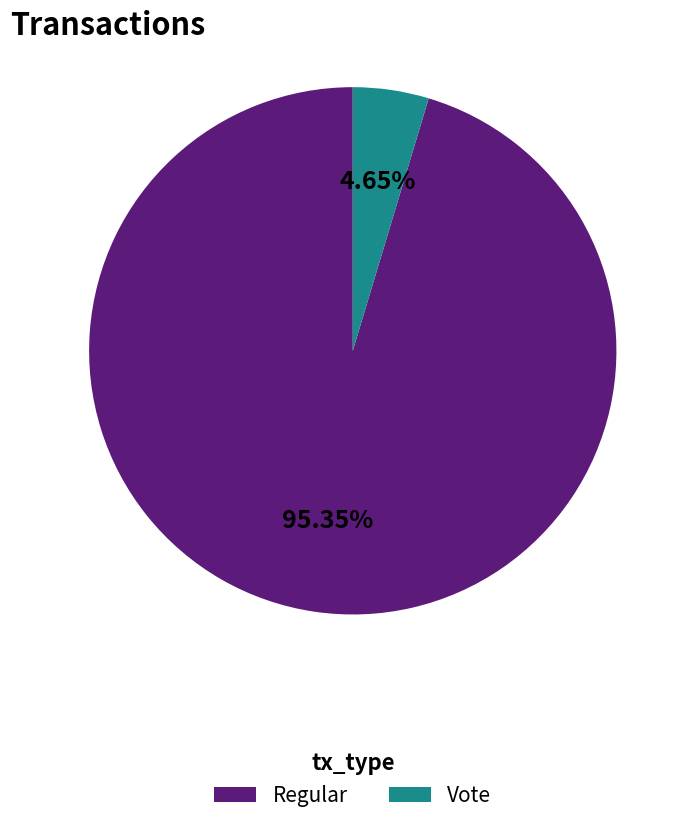

Does Vote represent more than half of the total?

No